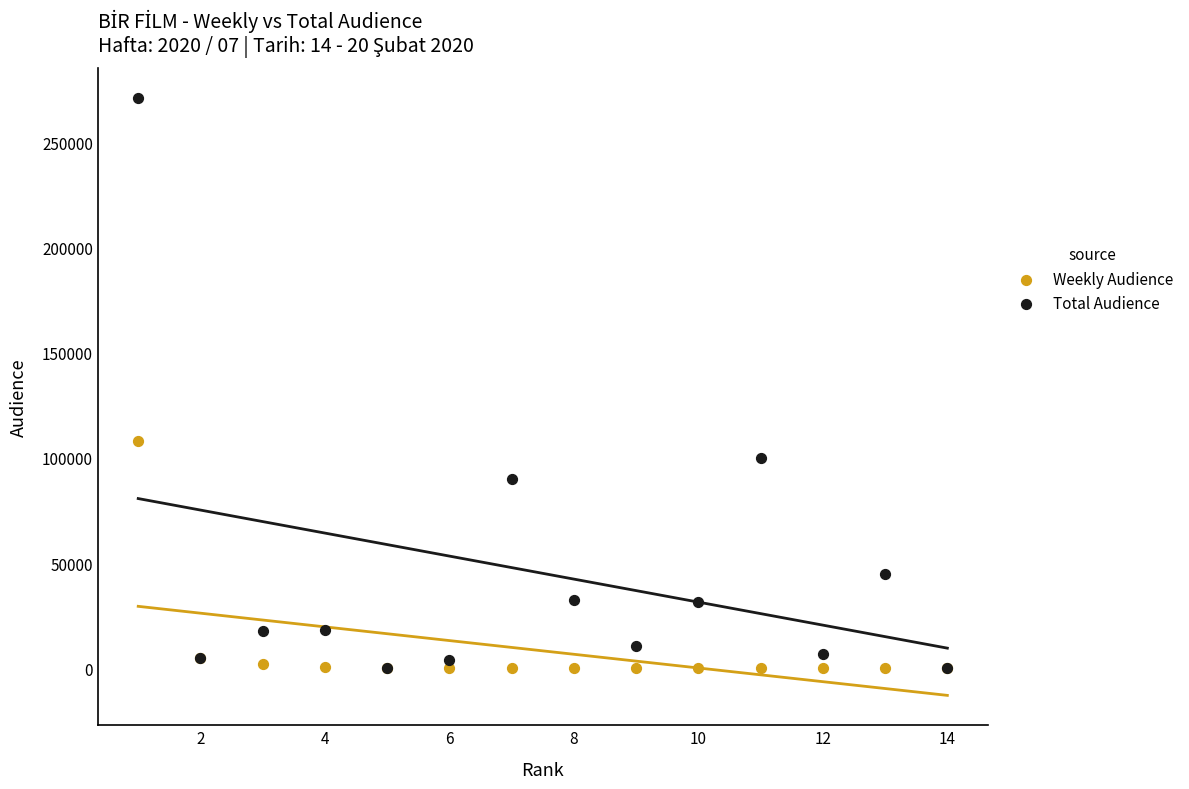

Across all series, what Y value is closest to 135508?

108273